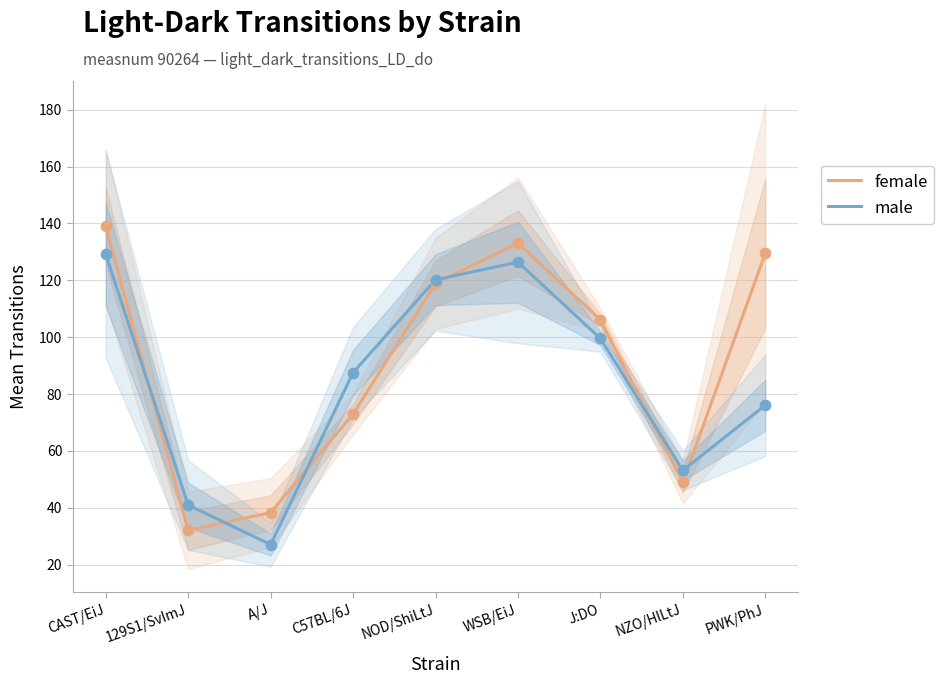

Is the value of male at J:DO greater than the value of female at A/J?

Yes